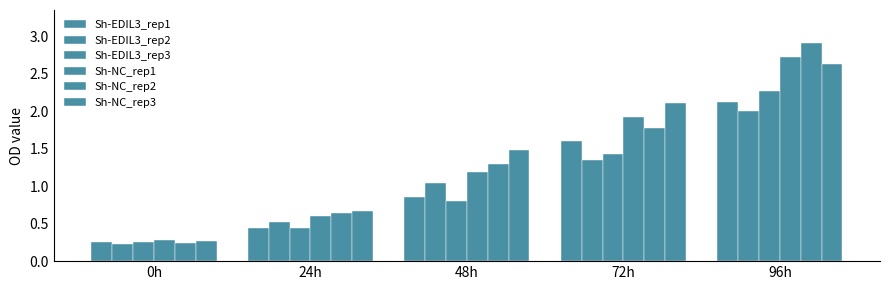

Does the chart contain any negative values?

No